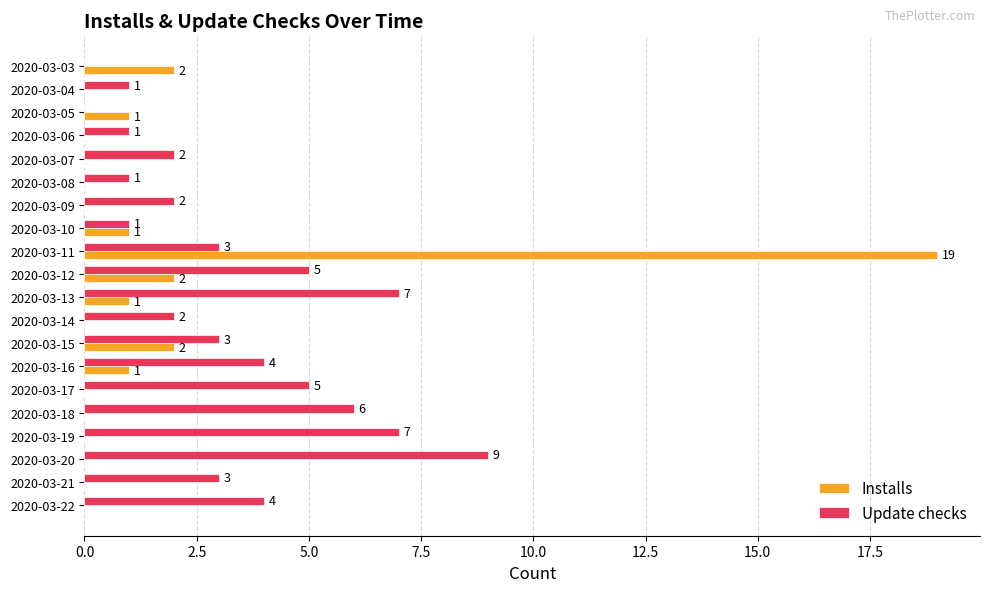

What is the maximum value shown in the chart?

19